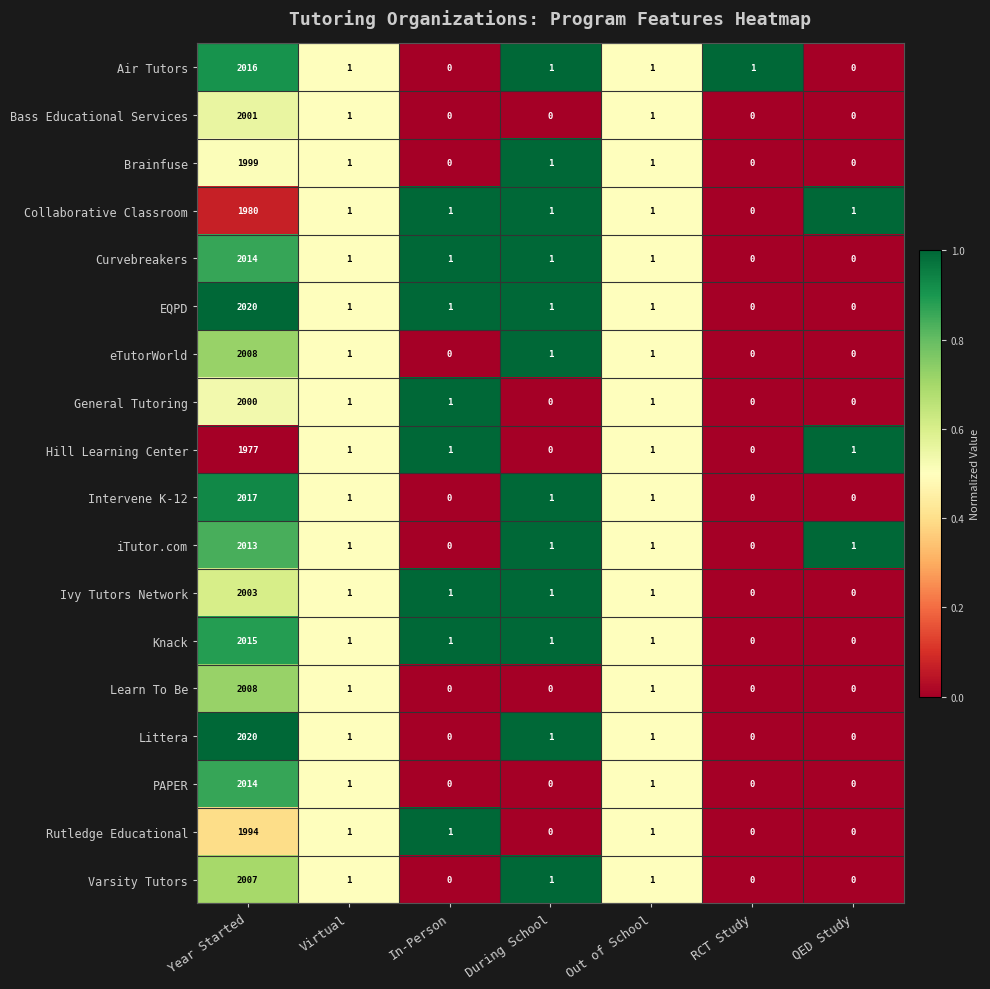

At which label does Ivy Tutors Network reach its peak?

Year Started